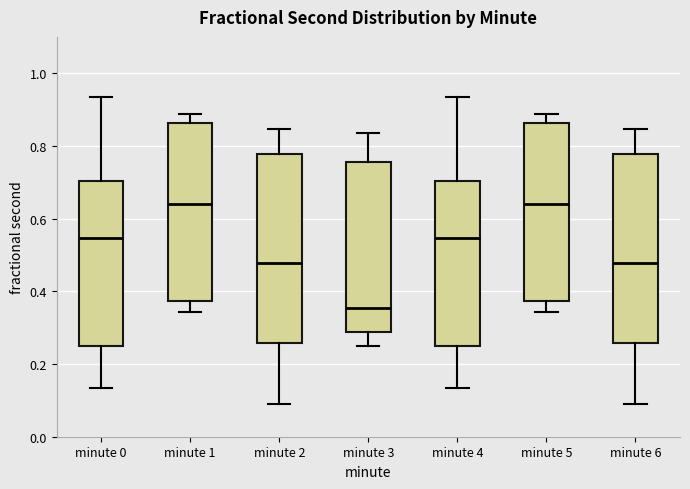

Where is the upper edge of the box for minute 6 on the y-axis? The values are not printed on the chart, so give them approximately, as read against the axis.

0.78